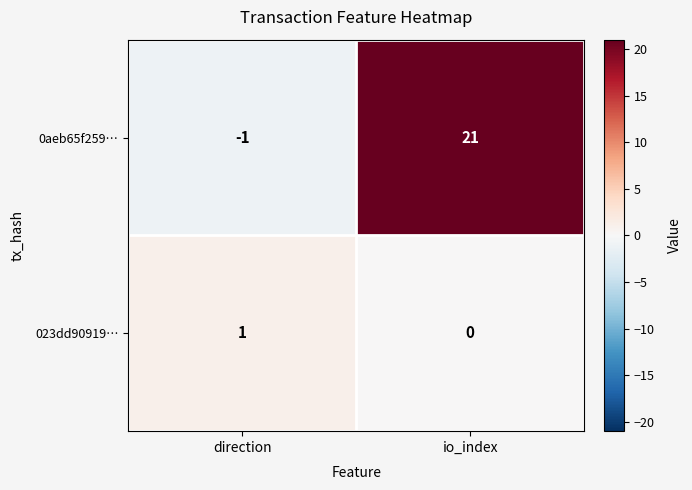

How many values in 0aeb65f259… are above zero?

1